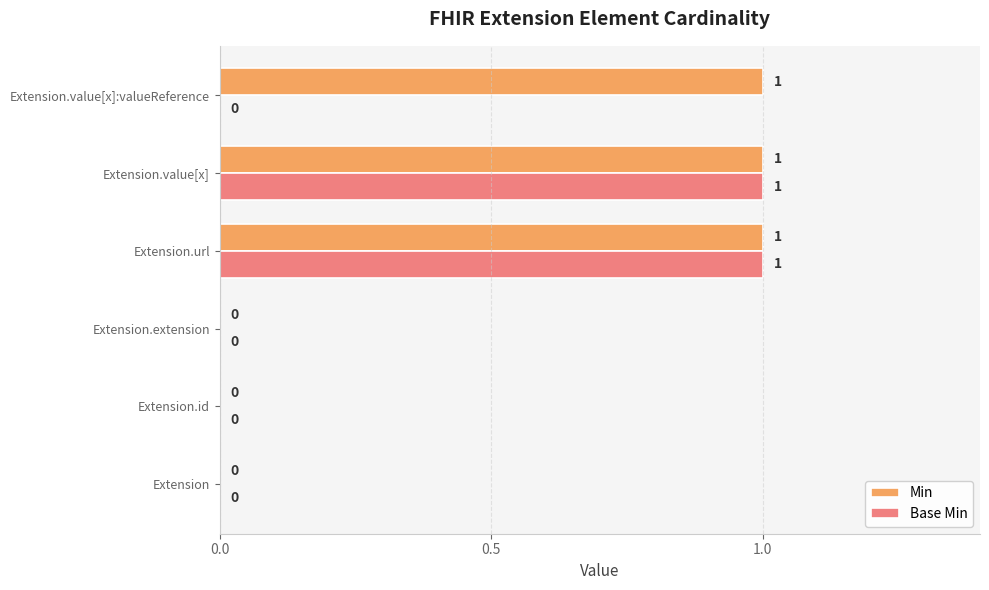

What is the sum of all Min values?

3